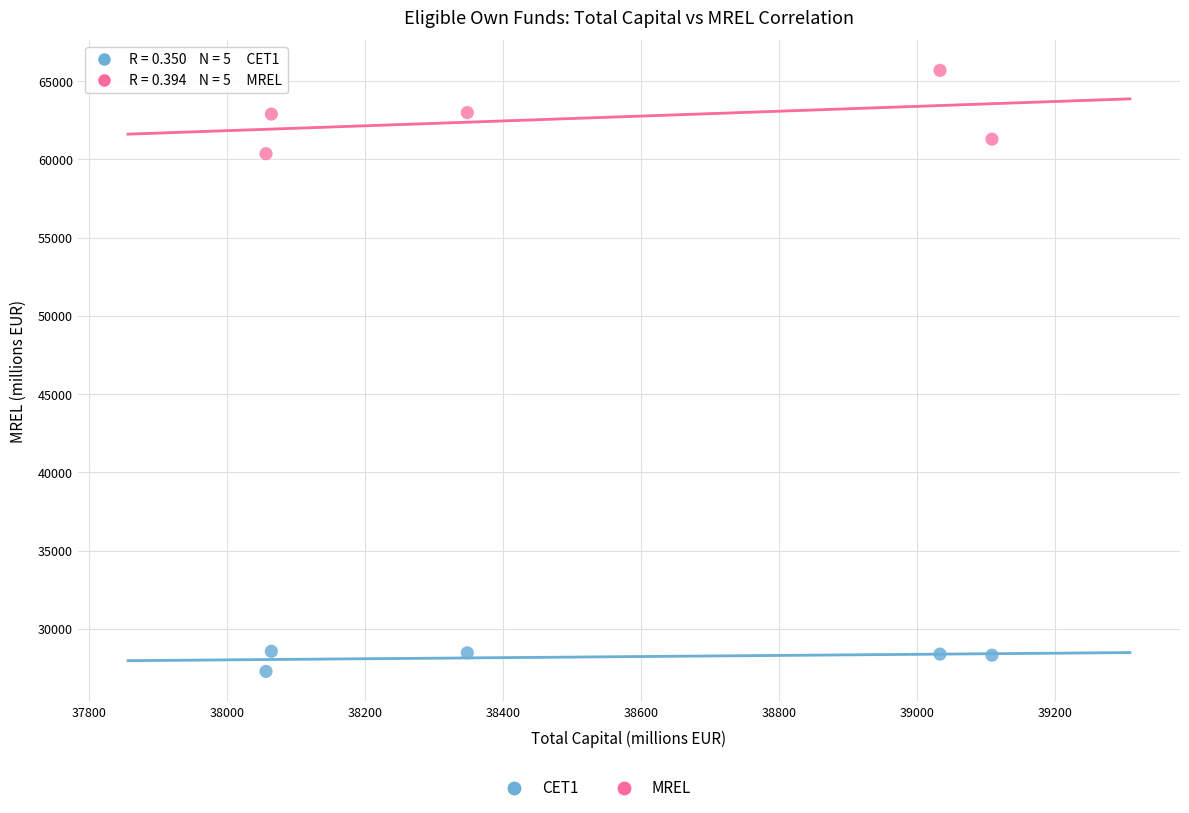

Which series has the largest Y range (max minus min)?

MREL